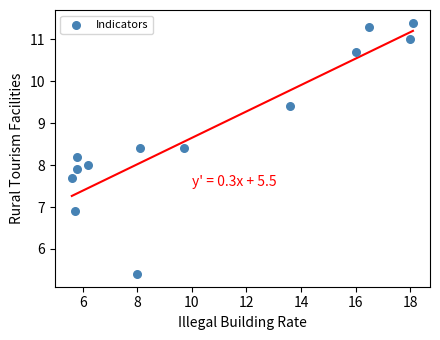

What is the range of Y values (max minus min)?

6.0